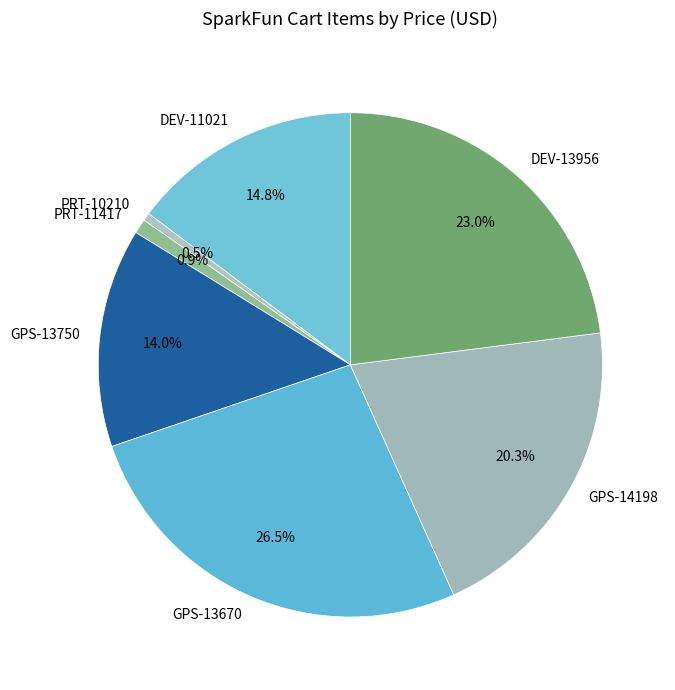

Does PRT-11417 account for over 50% of the chart?

No